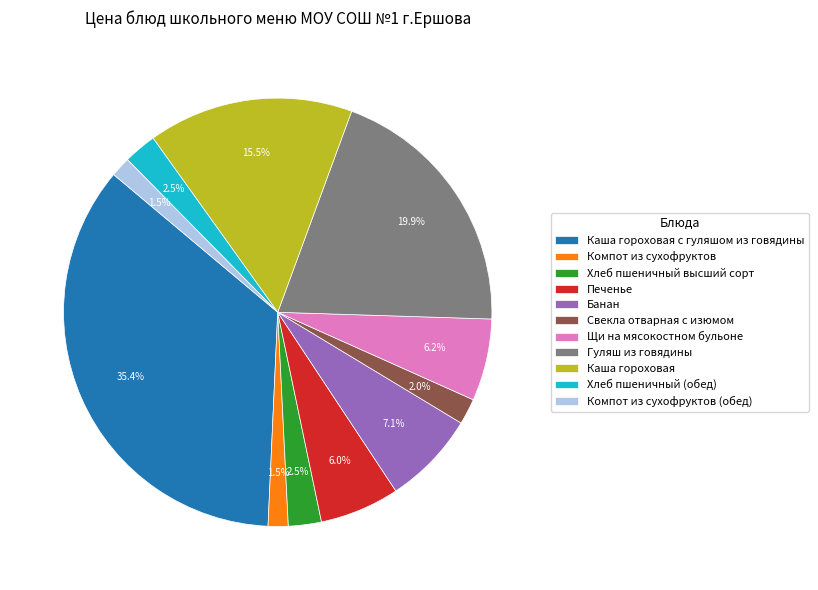

True or false: Каша гороховая с гуляшом из говядины accounts for 35% of the total.

True